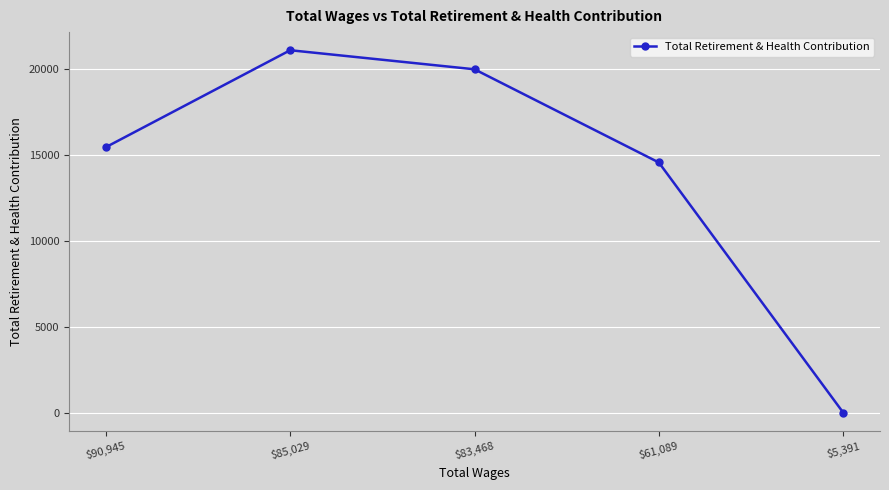

Where is the data nearest to the value 10535?

$61,089